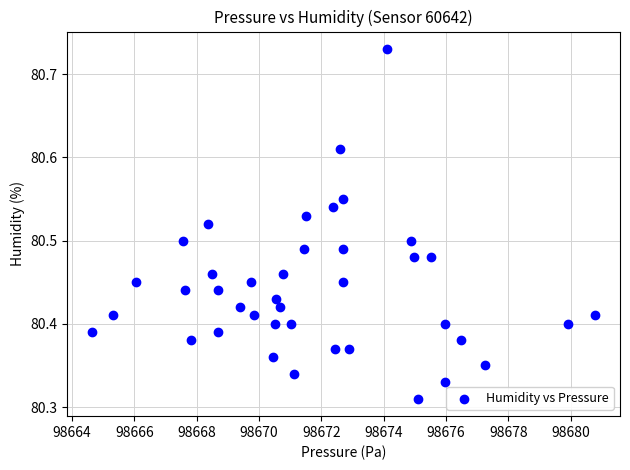

What is the range of Y values (max minus min)?

0.4